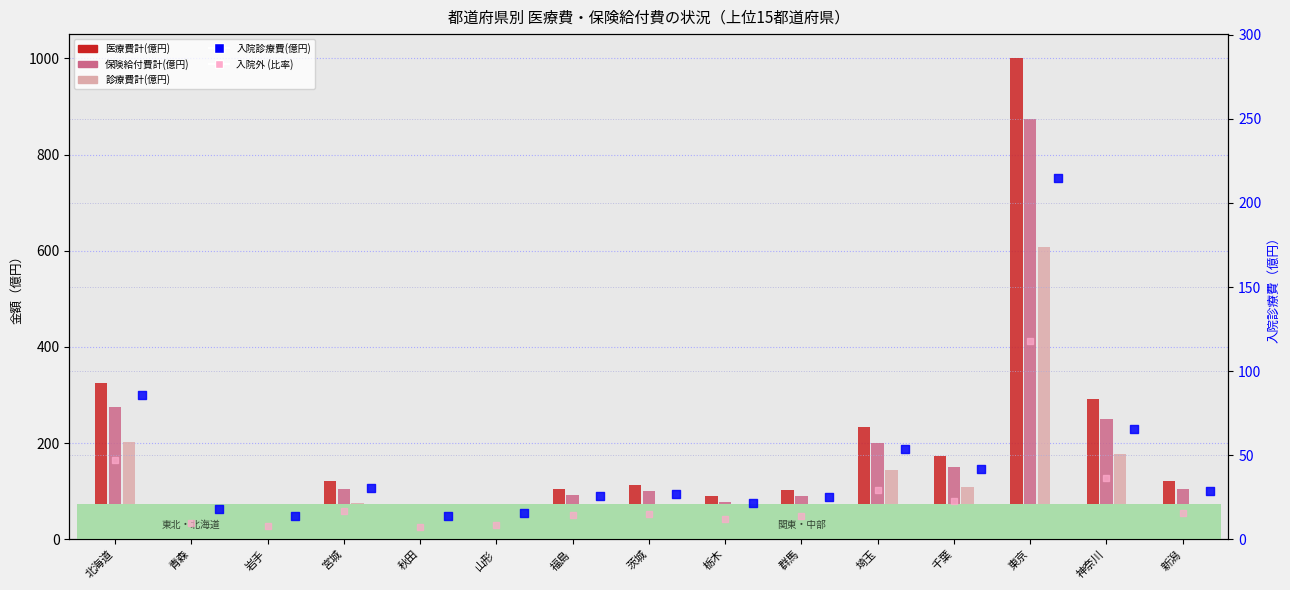

Which series has the largest Y range (max minus min)?

医療費計(億円)